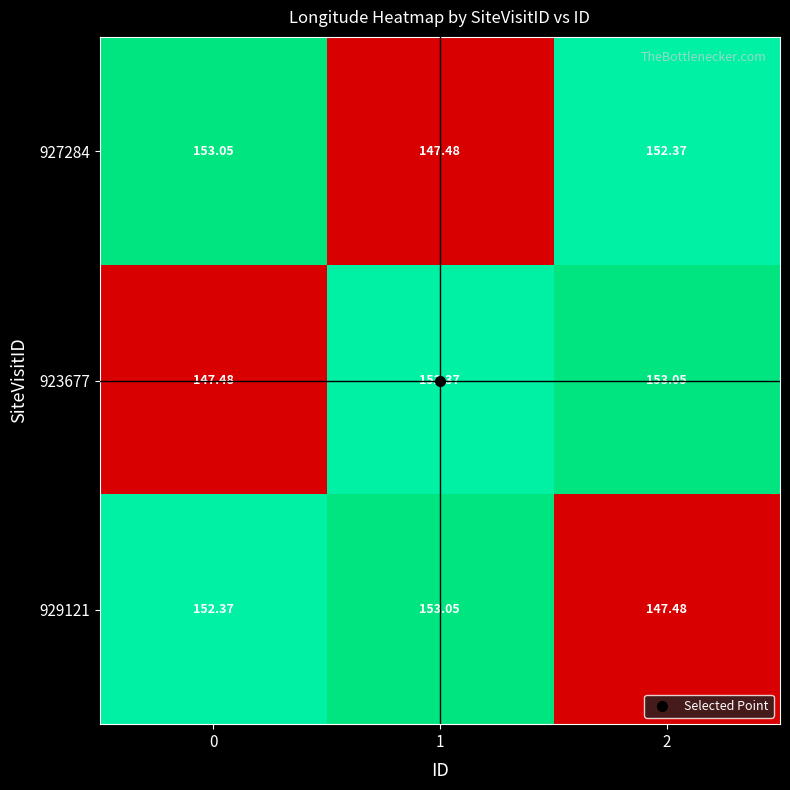

Is the value of 929121 at 1 greater than the value of 923677 at 0?

Yes